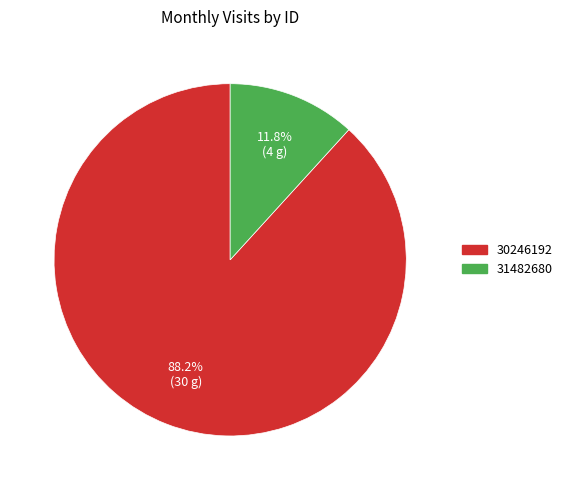

True or false: 30246192 accounts for 88% of the total.

True